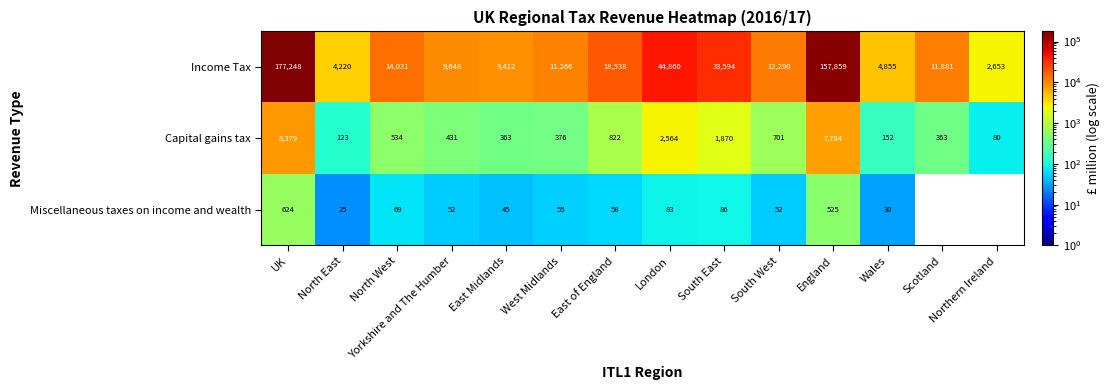

At how many categories does at least one series exceed 141967?

2